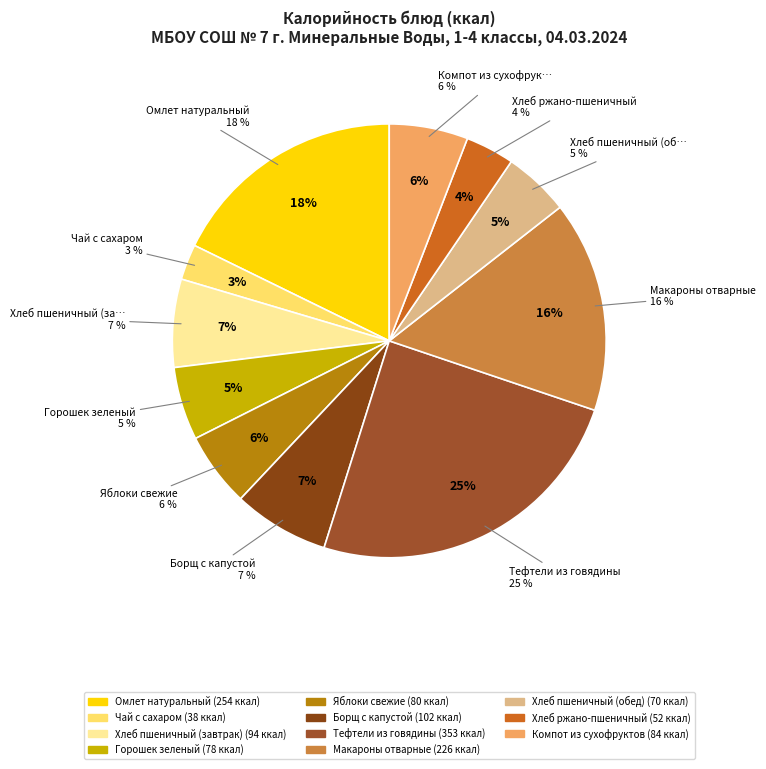

What percentage is the Хлеб пшеничный (обед) slice, to the nearest percent?

5%